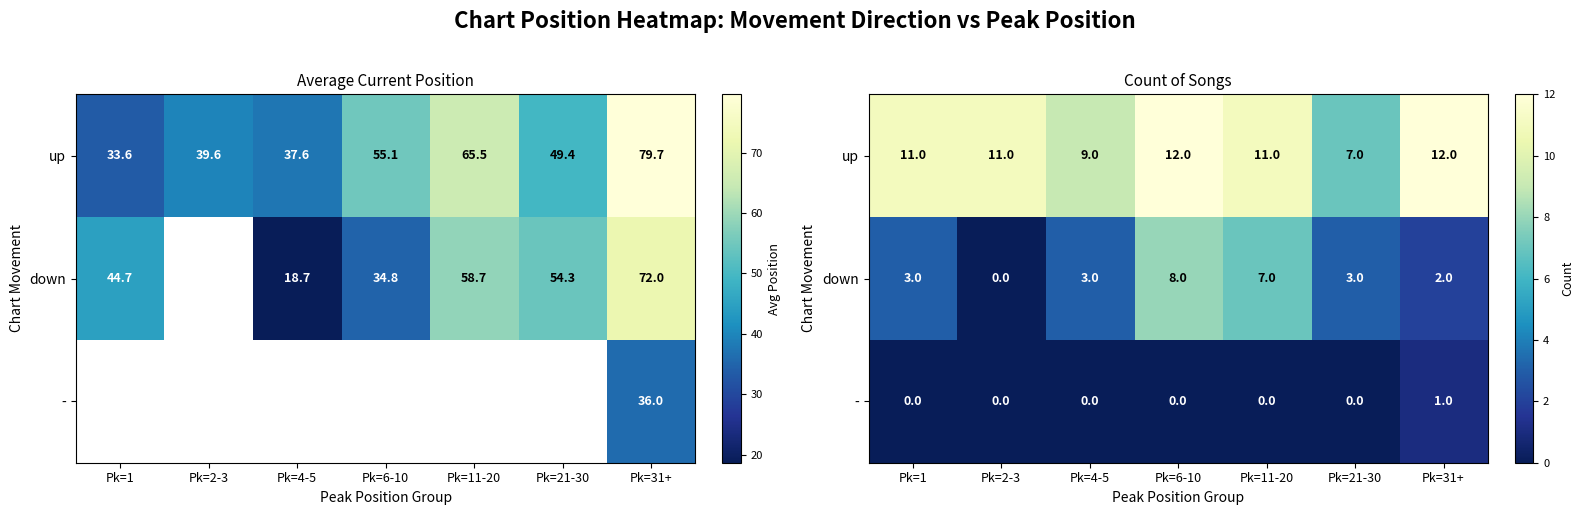

How many series are shown in this chart?

3